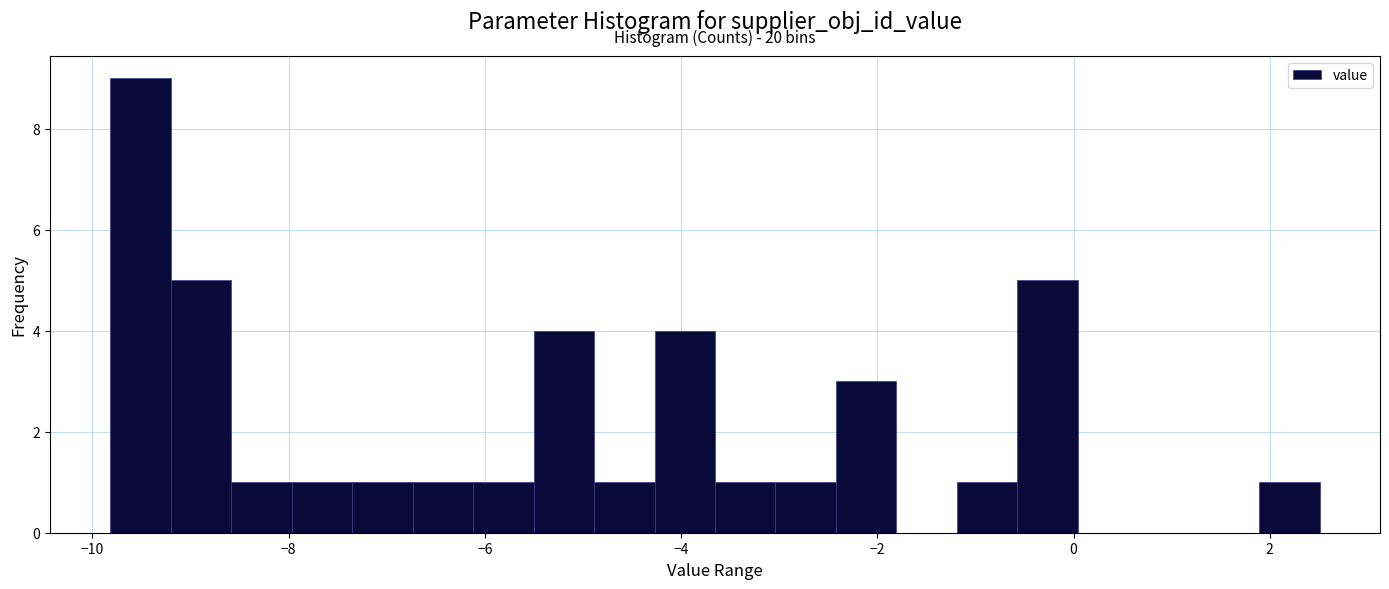

Around what value on the x-axis is the tallest bar? Give the approximate position of its centre, as read against the axis.

-9.6